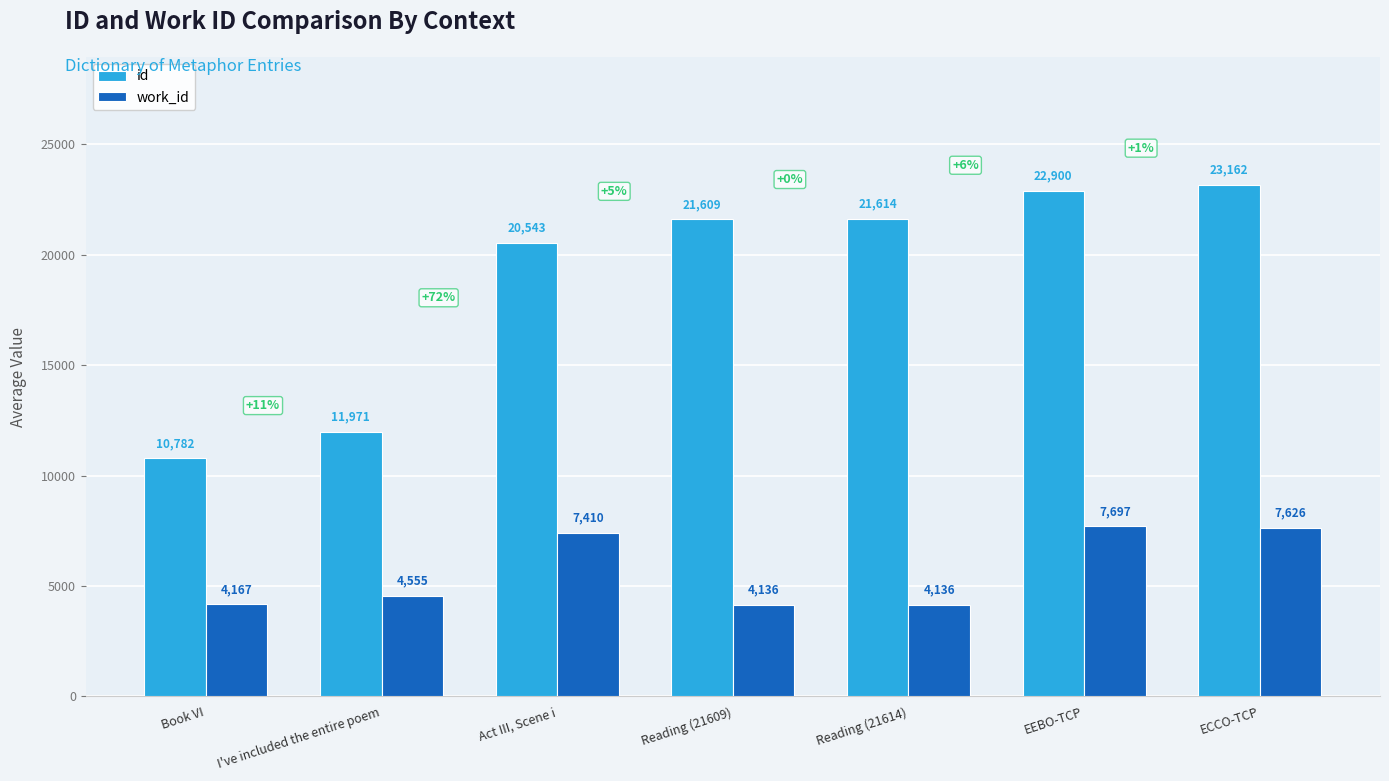

The id series shows 7212 at Reading (21614). True or false?

False